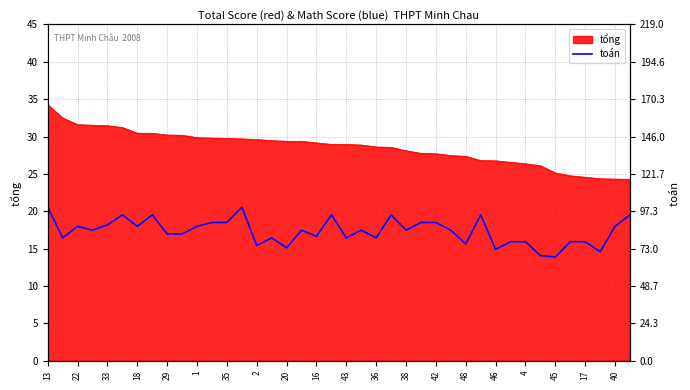

Where is the first local maximum?

22